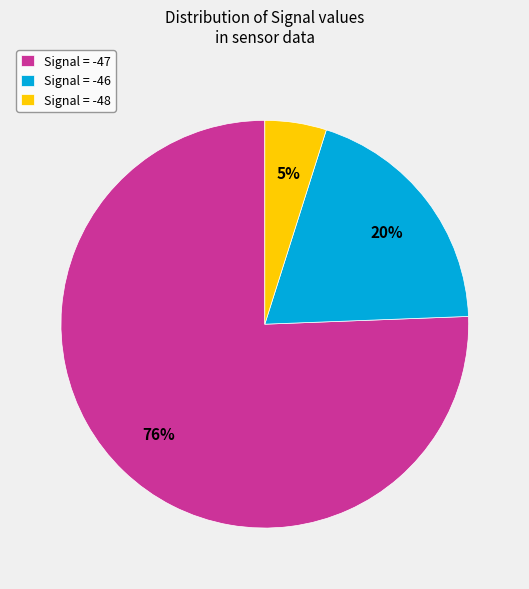

To the nearest percent, what percentage of the pie is Signal = -48?

5%